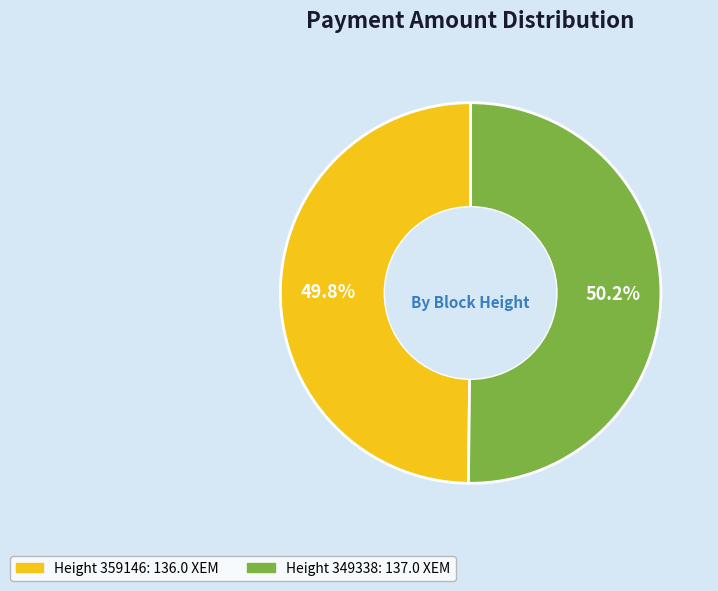

Is there any slice that represents more than half of the pie?

Yes